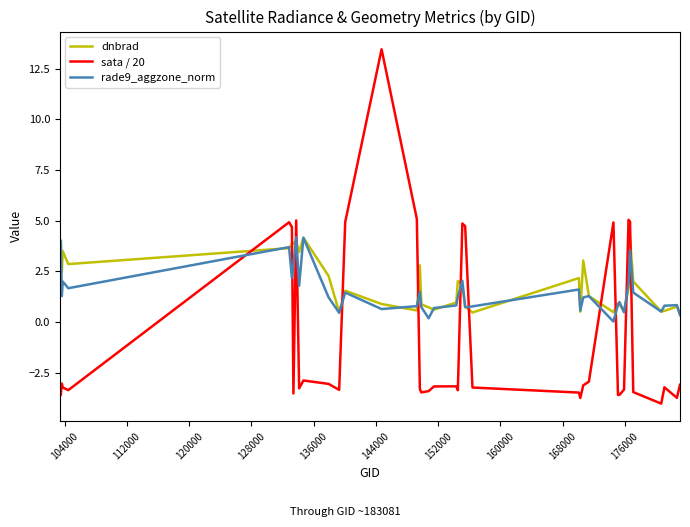

Which series has the largest range (max minus min)?

sata / 20